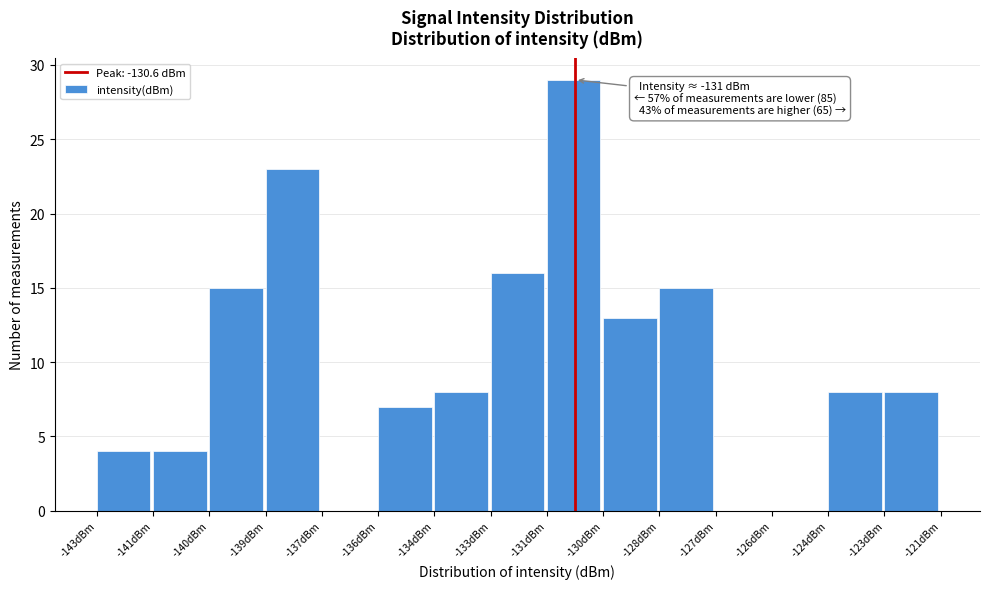

Reading left to right, what are all the values shown in this chart?

-143dBm=4	-141dBm=4	-140dBm=15	-139dBm=23	-137dBm=0	-136dBm=7	-134dBm=8	-133dBm=16	-131dBm=29	-130dBm=13	-128dBm=15	-127dBm=0	-126dBm=0	-124dBm=8	-123dBm=8